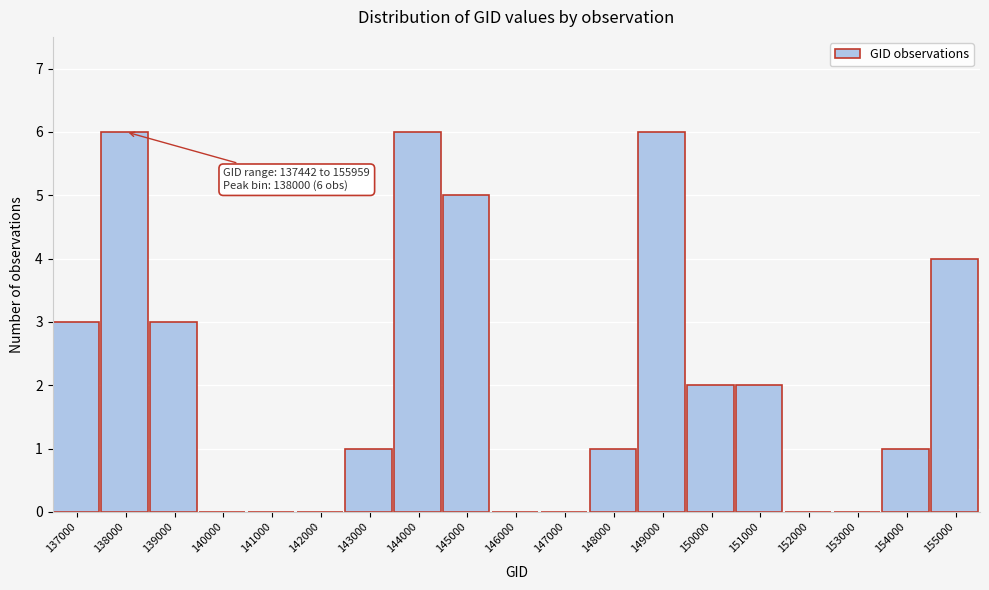

Reading left to right, what are all the values shown in this chart?

137000=3	138000=6	139000=3	140000=0	141000=0	142000=0	143000=1	144000=6	145000=5	146000=0	147000=0	148000=1	149000=6	150000=2	151000=2	152000=0	153000=0	154000=1	155000=4